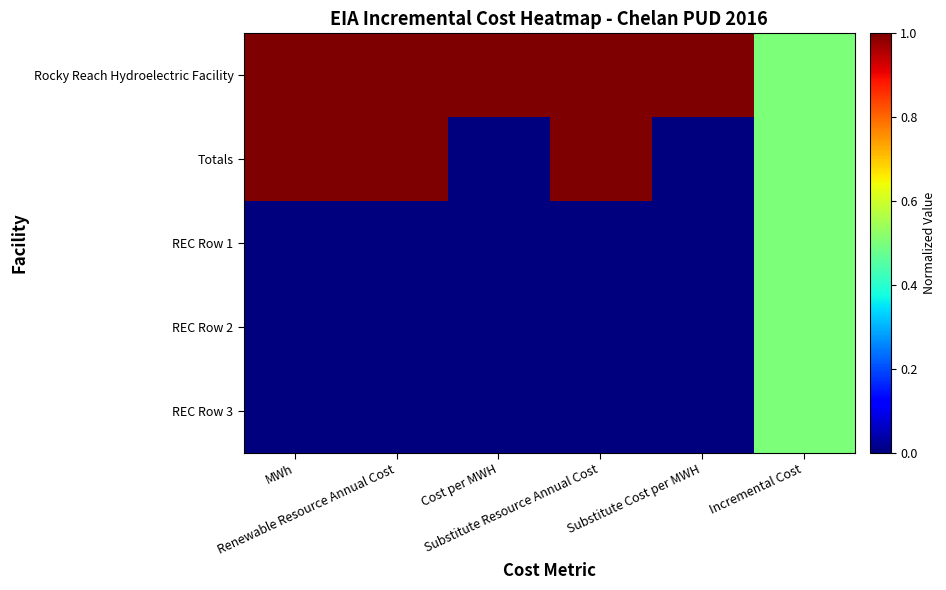

Which category has the lowest value across all series?

Cost per MWH